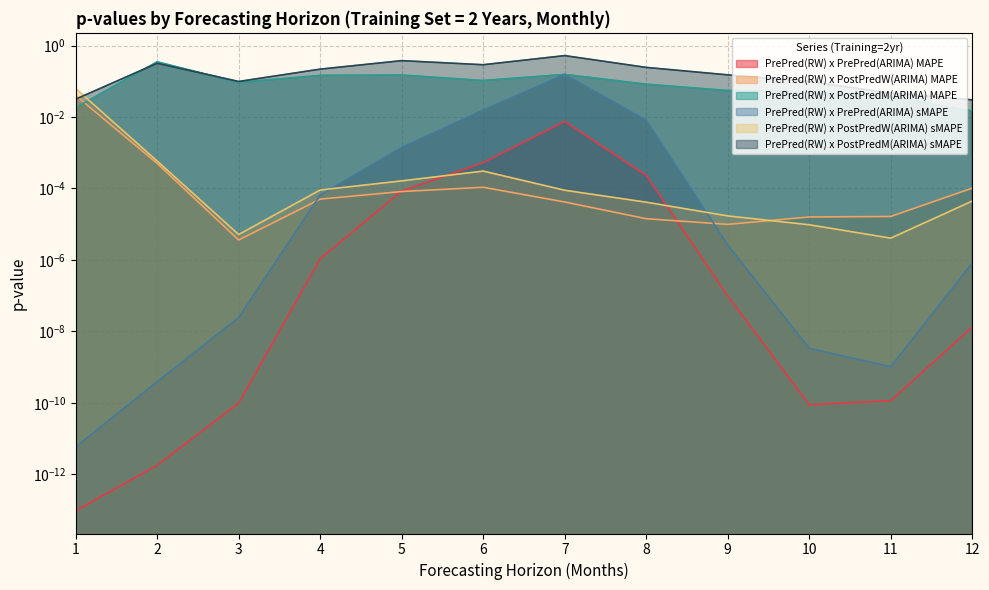

Which label corresponds to the largest value in the chart?

7